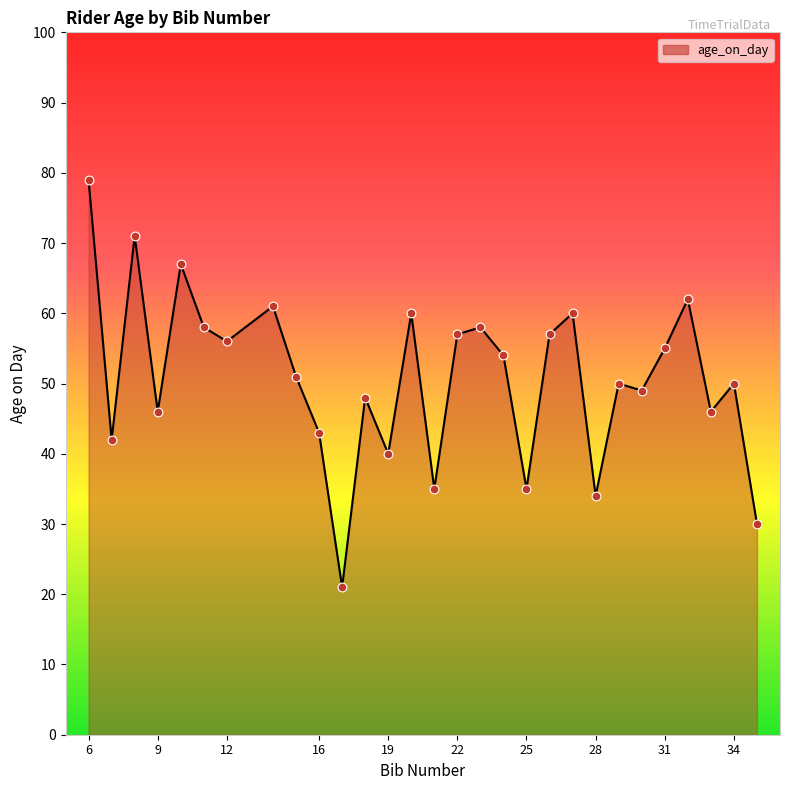

What is the smallest value displayed?

21